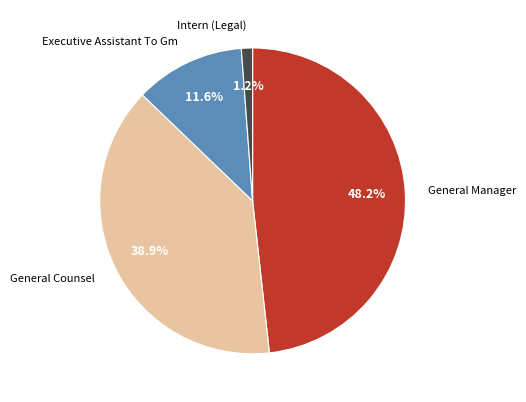

Does any single category account for the majority?

No